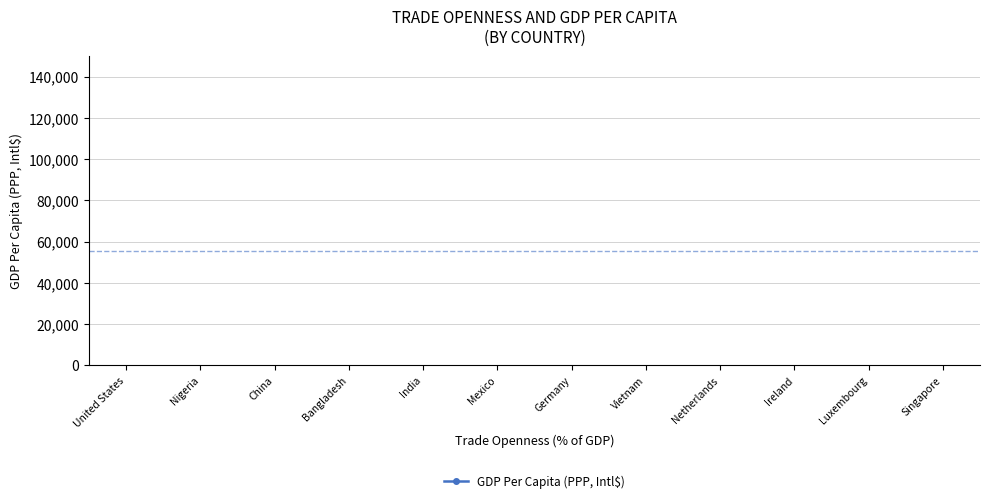

How many interior local peaks (higher than both neighbors) does the data have?

3